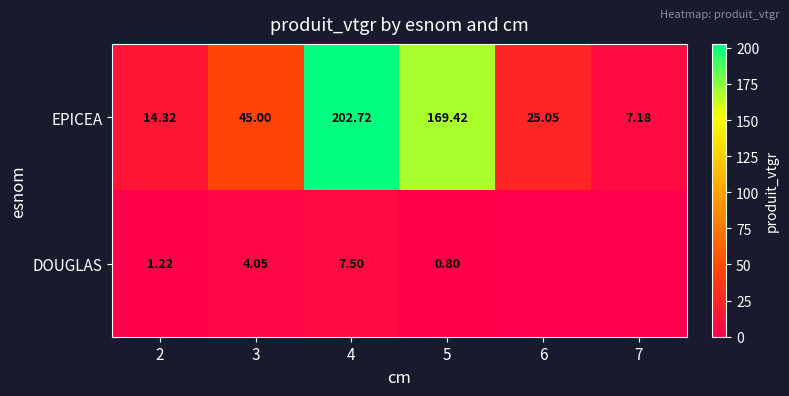

Which label corresponds to the smallest value in the chart?

6